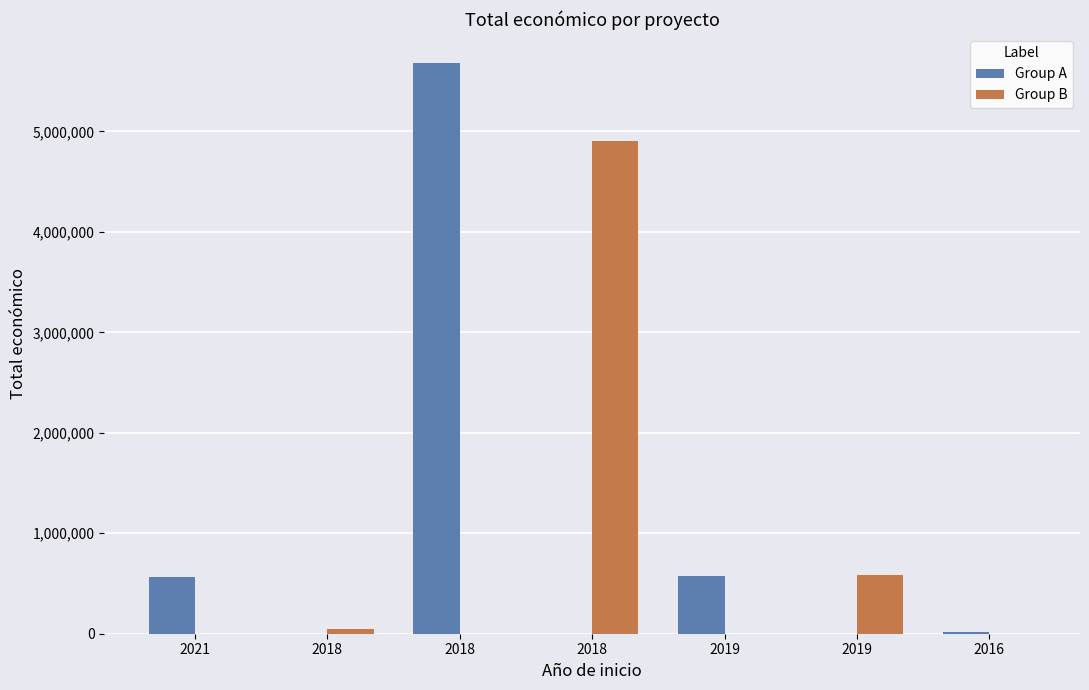

Which series changed the most between 2018 and 2018?

Group A